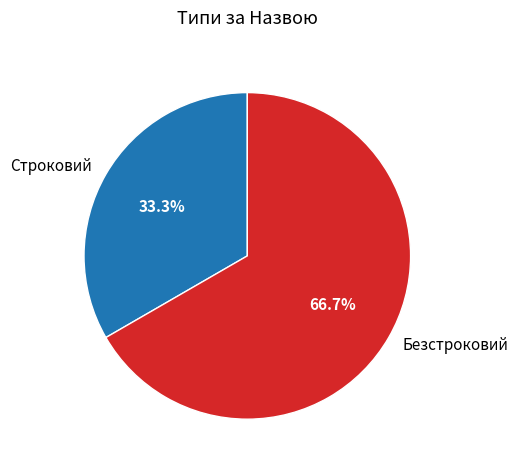

Is it true that Безстроковий is 76% of the pie?

False